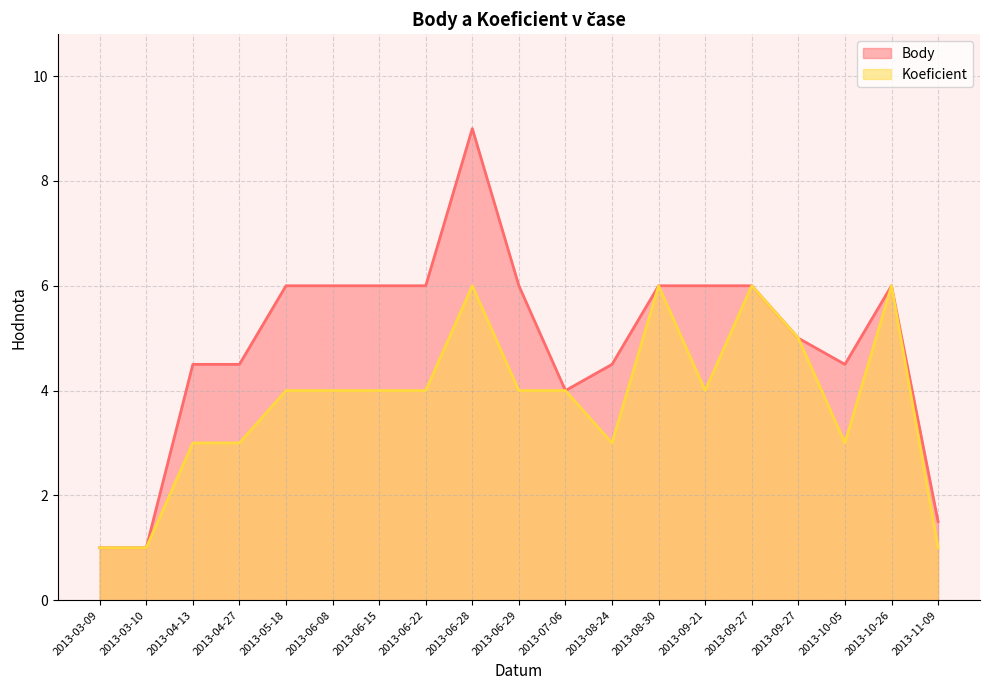

What is the total value across all series at 2013-06-15?

10.0